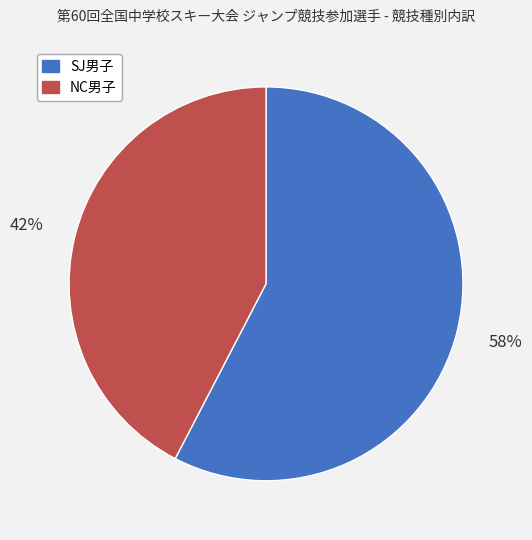

Which slice is the smallest?

NC男子